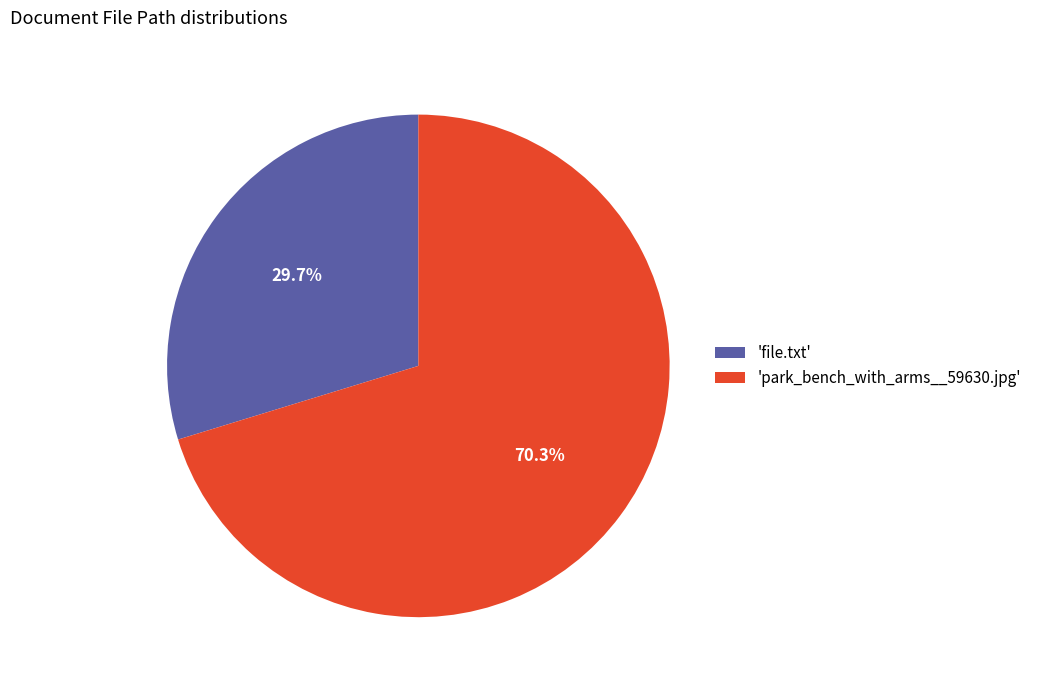

Rank the categories by value from highest to lowest.

'park_bench_with_arms__59630.jpg', 'file.txt'